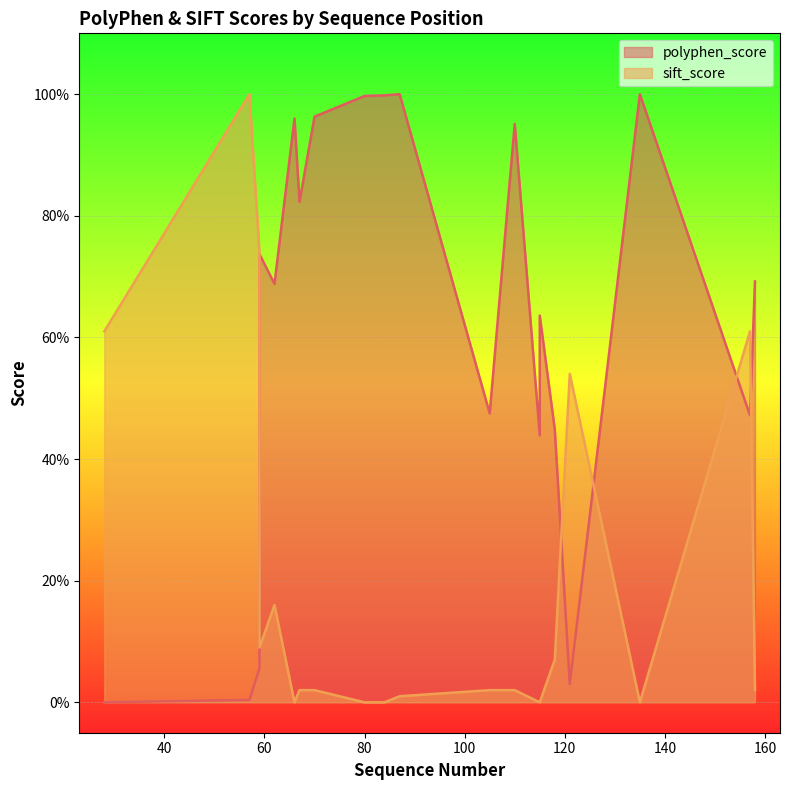

List the labels in order of polyphen_score value, smallest first.

28, 57, 121, 59, 115, 118, 157, 105, 115, 62, 158, 59, 67, 110, 66, 70, 80, 84, 87, 135